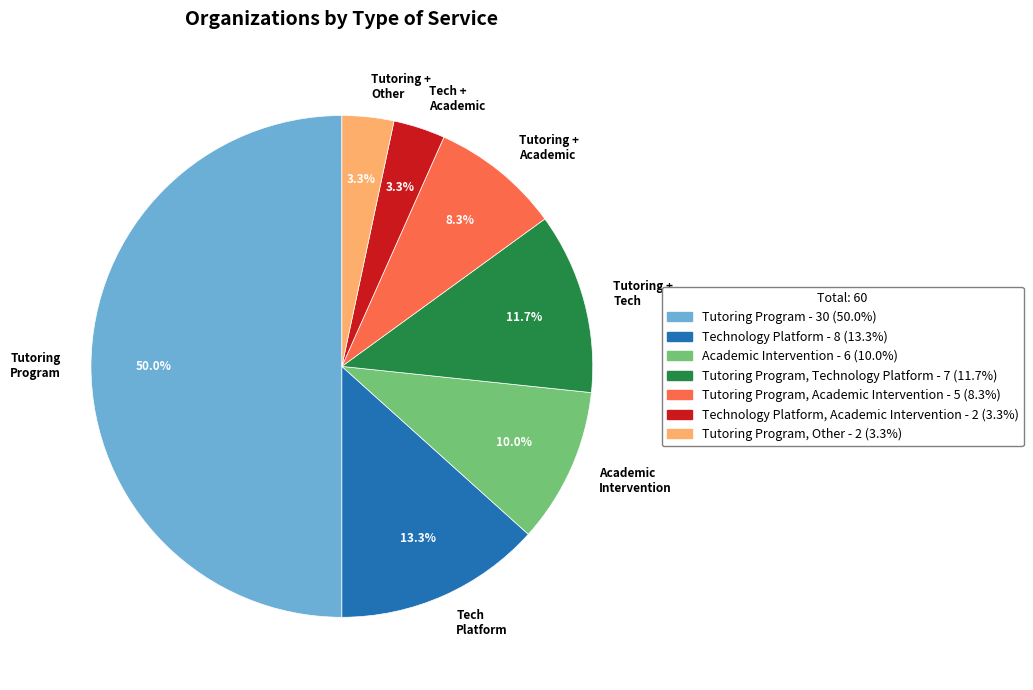

Is Tutoring + Tech the majority of the pie?

No